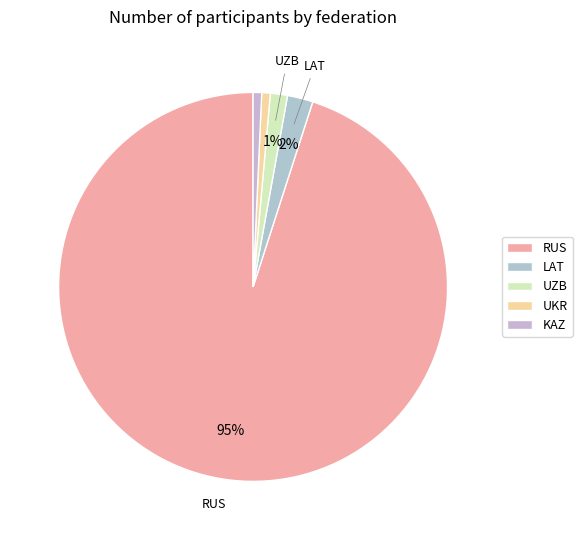

Approximately how many times larger is the value at UZB compared to KAZ?

2.0